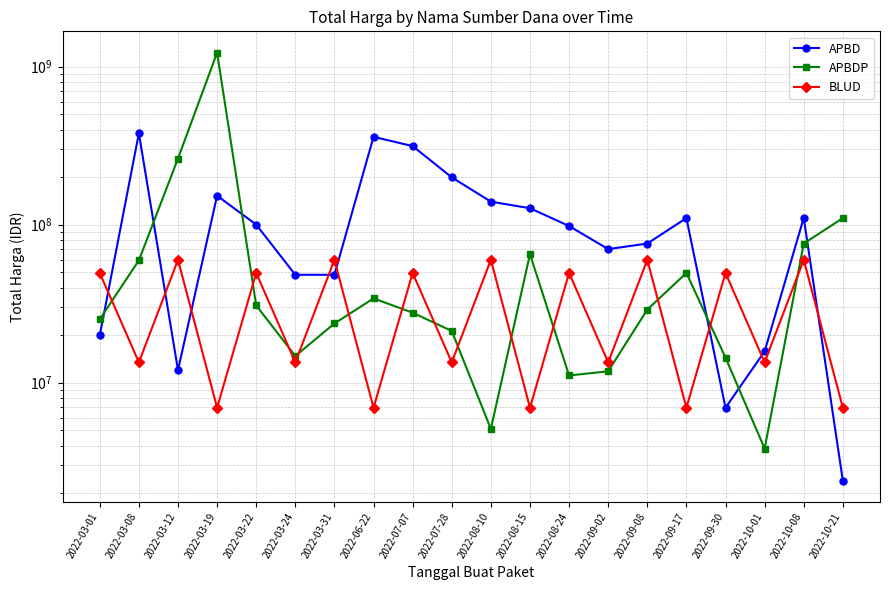

Where is the first local minimum for APBDP?

2022-03-24